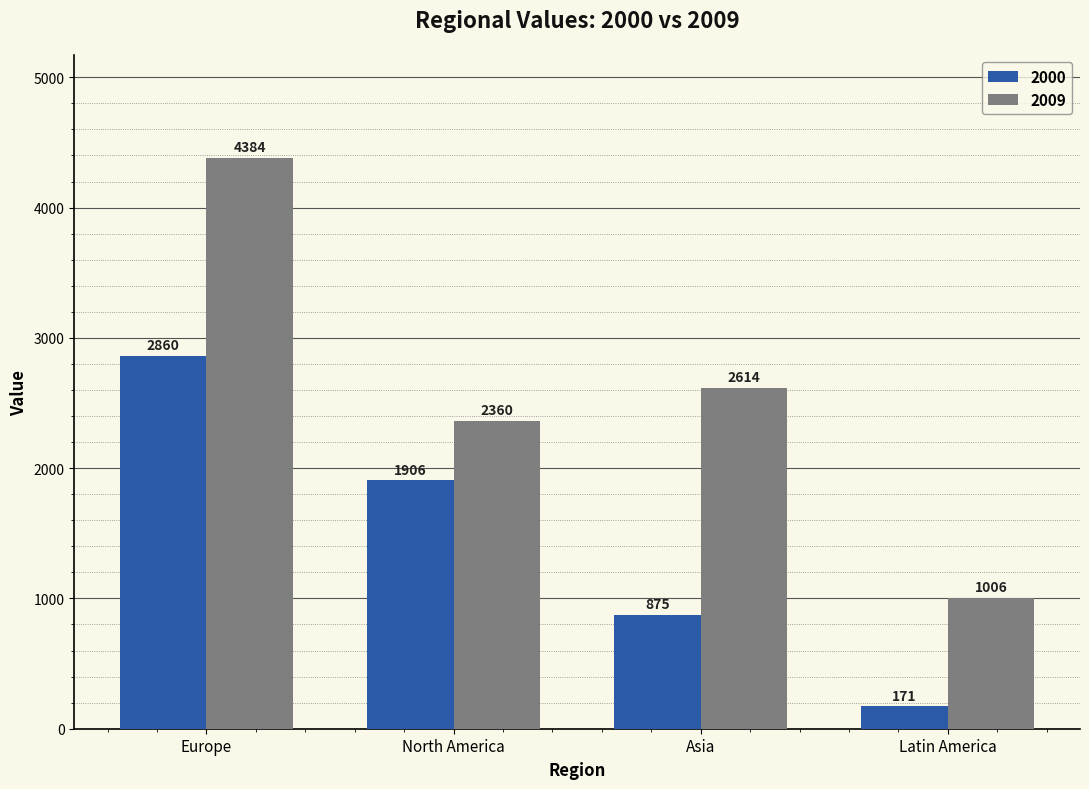

Is it true that 2009 equals 1495 at Europe?

False